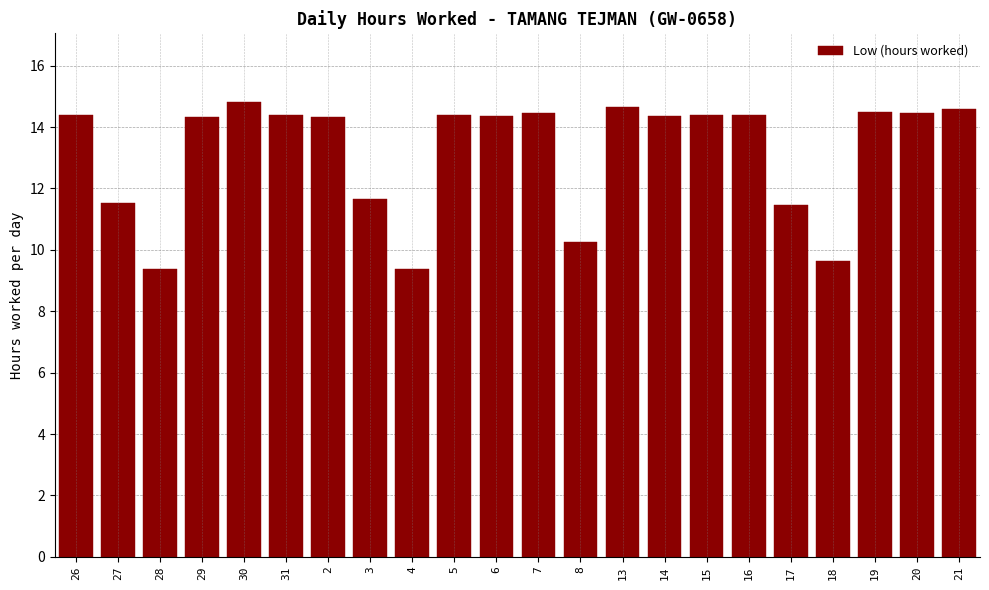

Which has a higher value, 30 or 26?

30